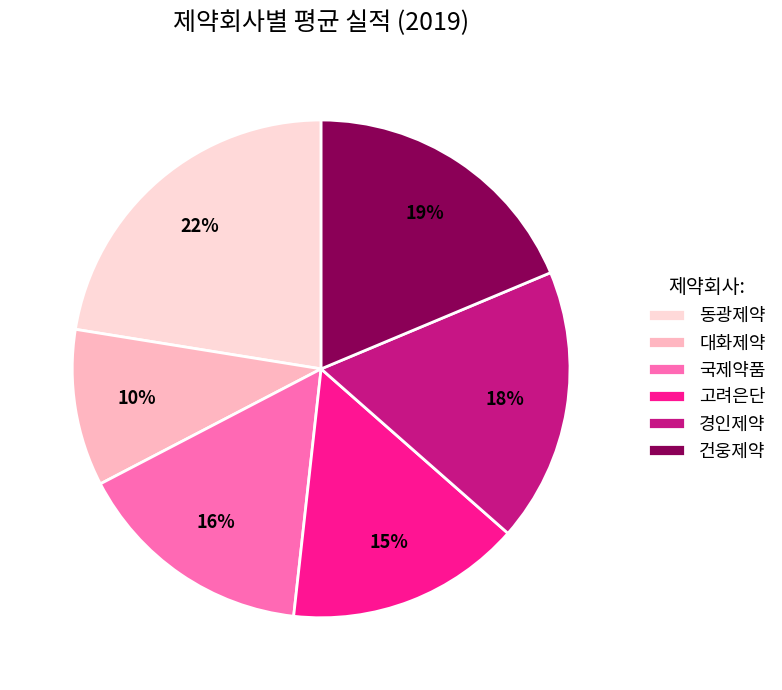

Which has a higher value, 대화제약 or 고려은단?

고려은단